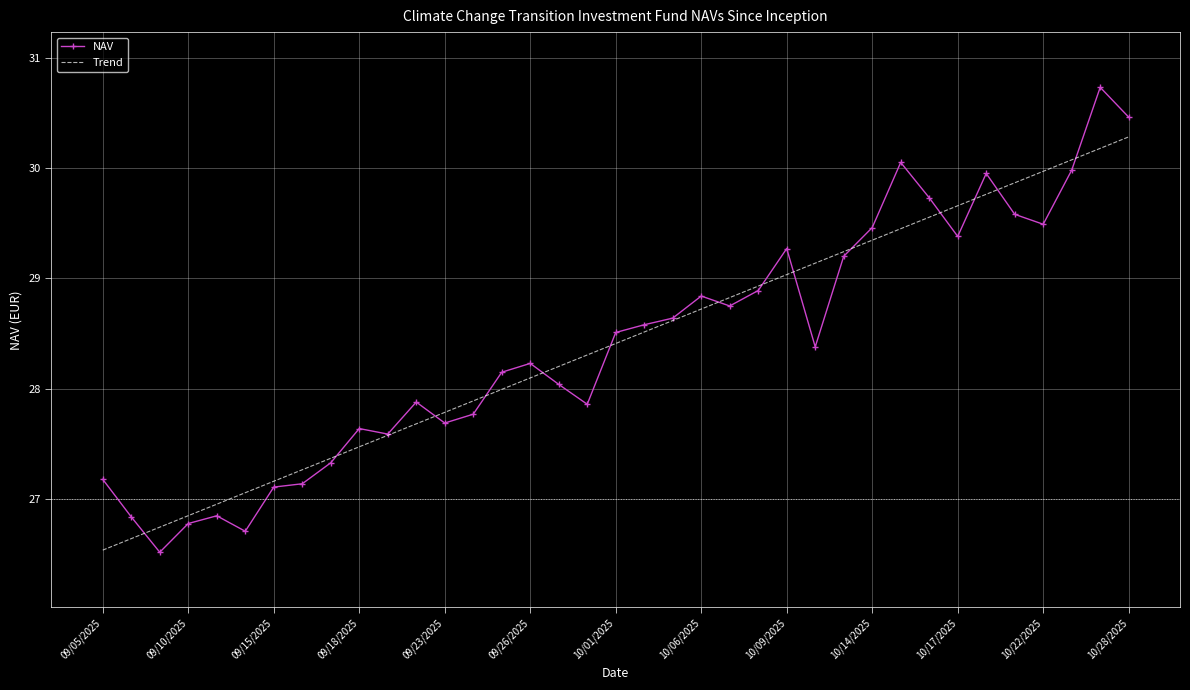

What is the maximum value shown in the chart?

30.7